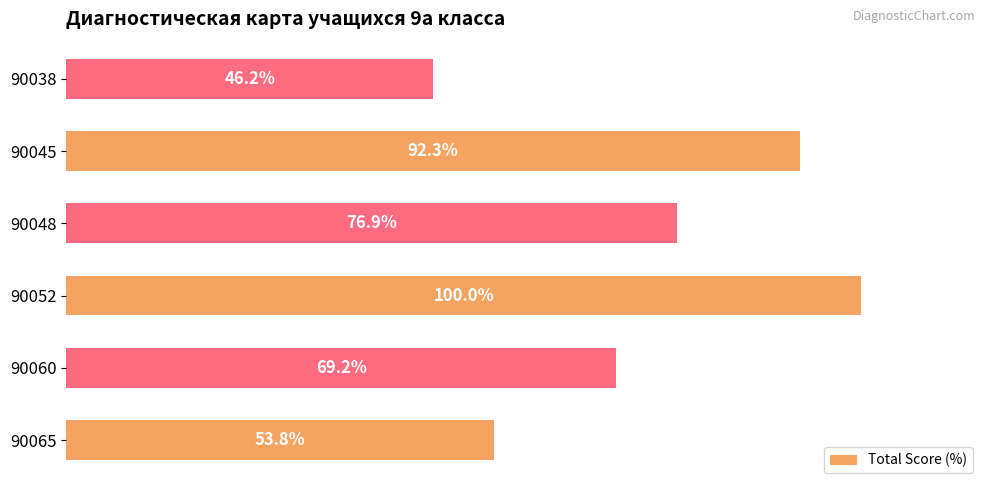

List the labels in order of value, smallest first.

90038, 90065, 90060, 90048, 90045, 90052